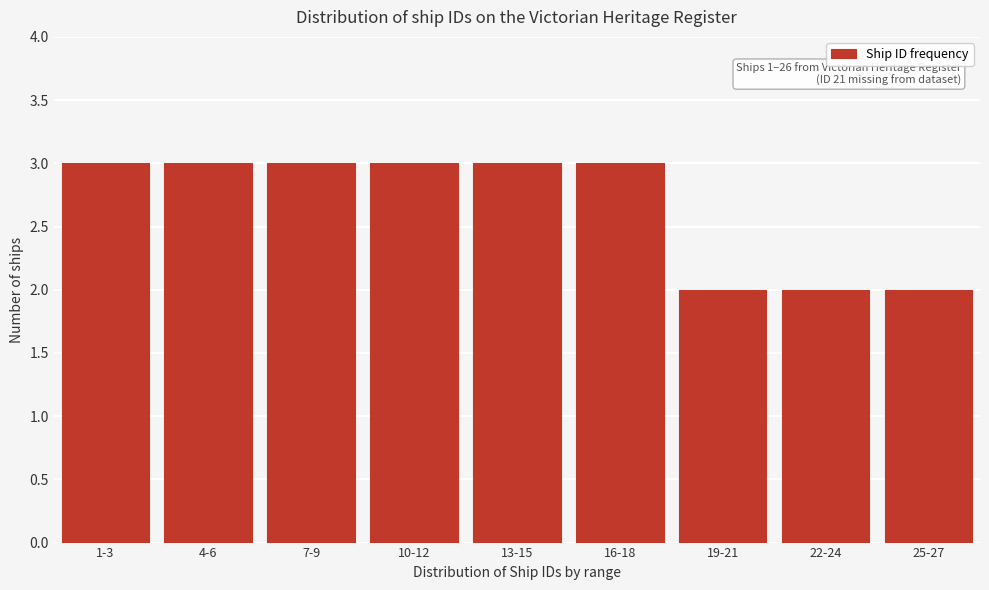

Reading right to left, transcribe all the data shown in this chart.

2	2	2	3	3	3	3	3	3